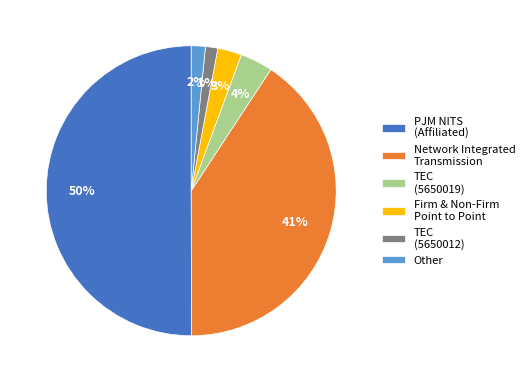

Which slice is the largest?

PJM NITS (Affiliated)